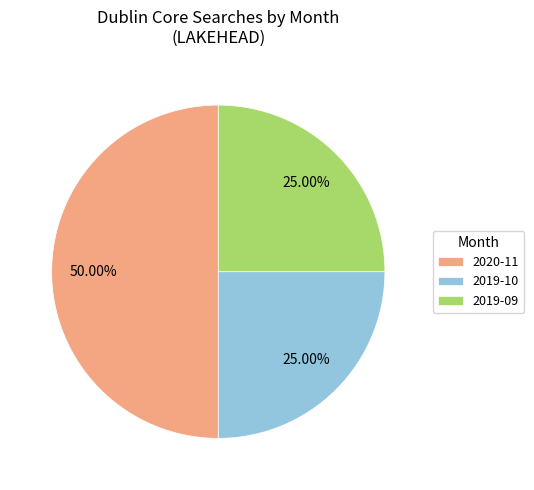

Approximately how many times larger is the value at 2020-11 compared to 2019-10?

2.0